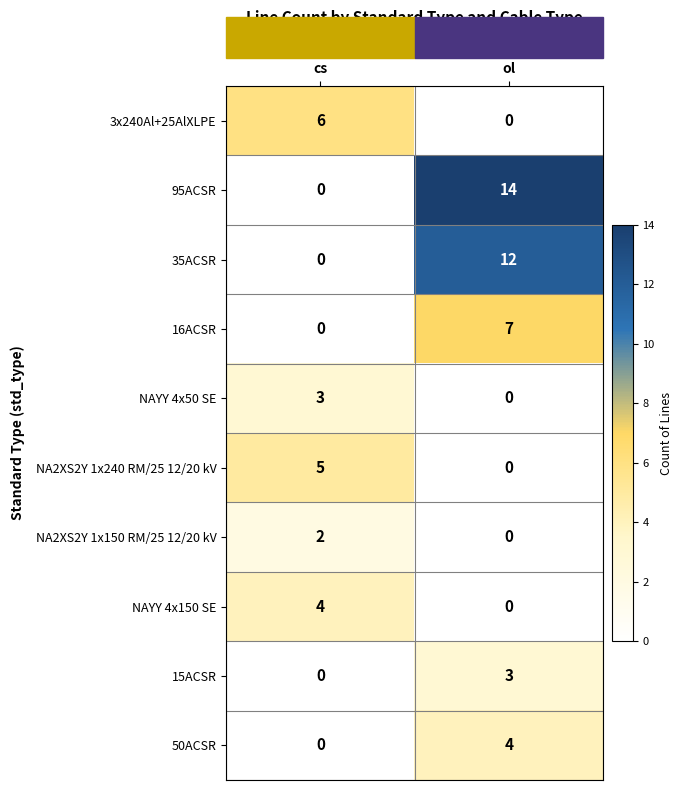

Between cs and ol, which series saw the biggest shift?

95ACSR